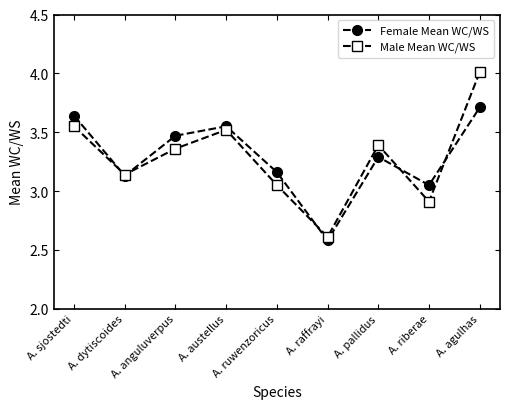

How many lines are shown in the chart?

2